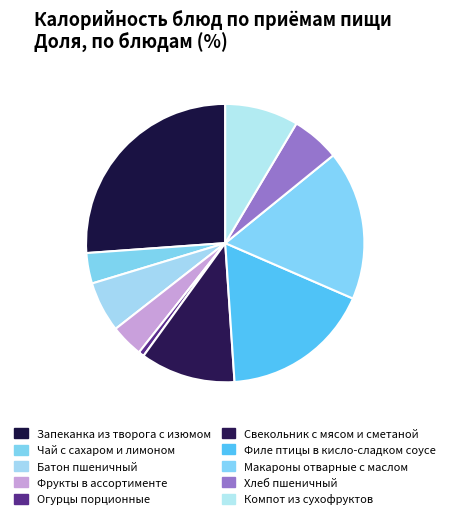

The Батон пшеничный slice represents 6% of the pie. True or false?

True